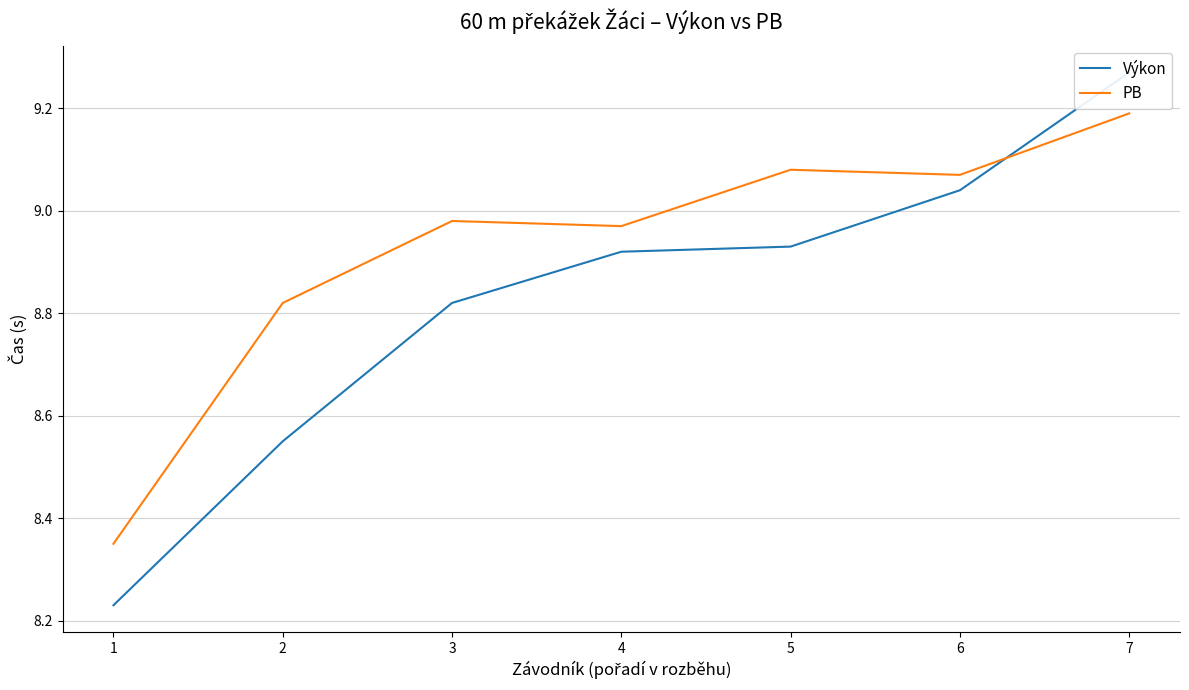

Rank the series at 1 from highest to lowest value.

PB, Výkon